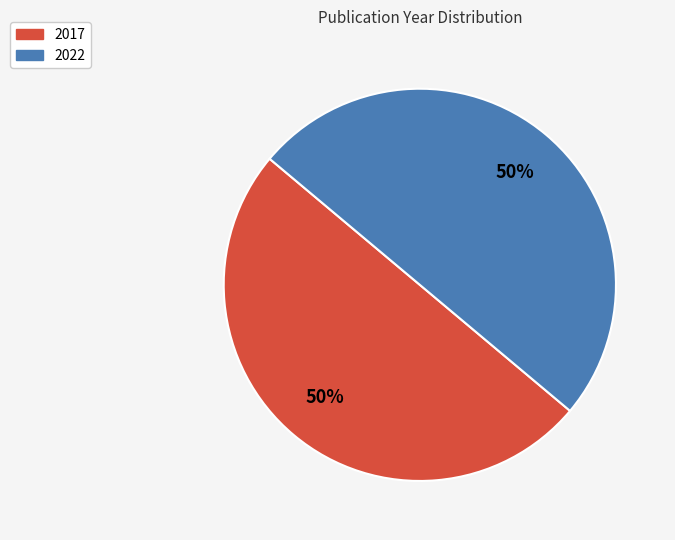

Combined, do 2022 and 2017 account for over 50%?

Yes